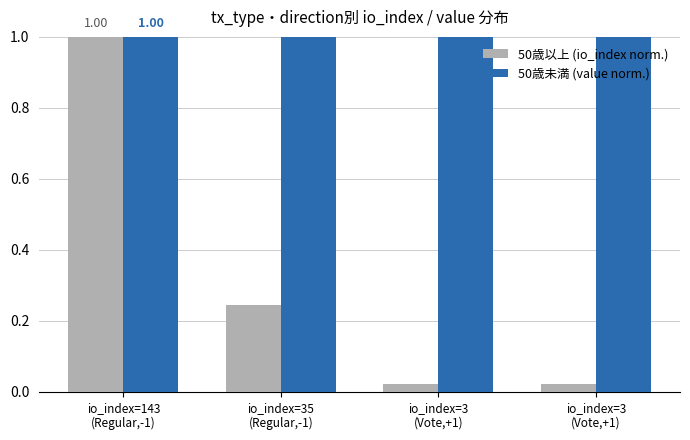

What are all the series names shown in the legend?

50歳以上 (io_index norm.), 50歳未満 (value norm.)